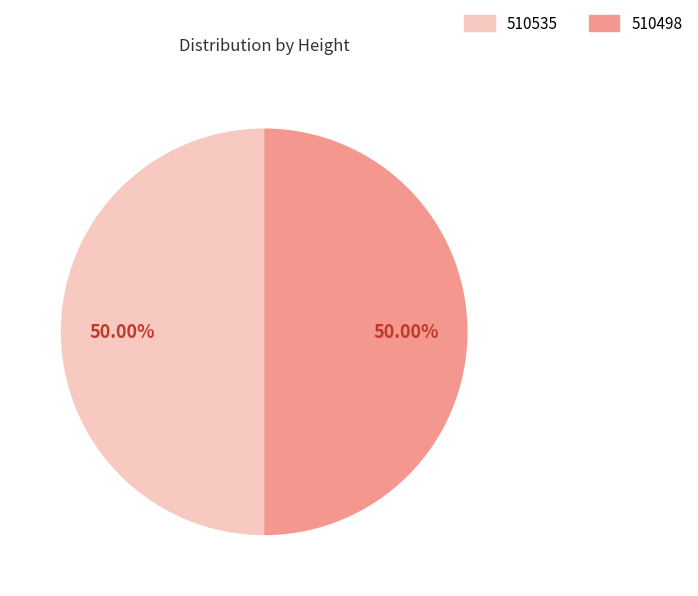

To the nearest percent, what is the average slice percentage?

50%